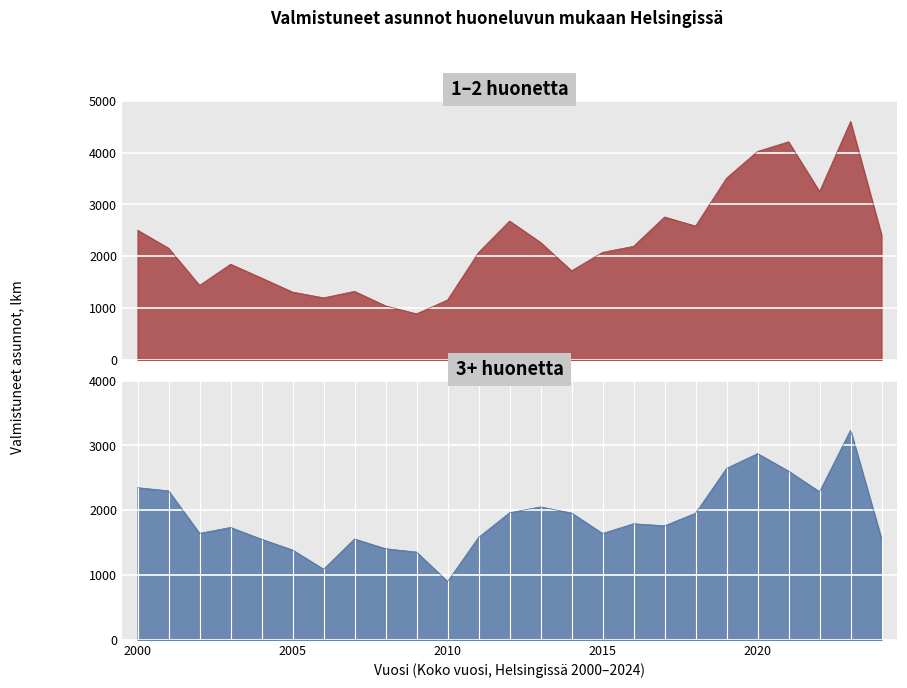

List the labels in order of 3 huonetta value, largest first.

23, 20, 21, 19, 1, 22, 12, 0, 13, 17, 18, 14, 15, 16, 11, 24, 3, 4, 2, 7, 8, 9, 5, 10, 6